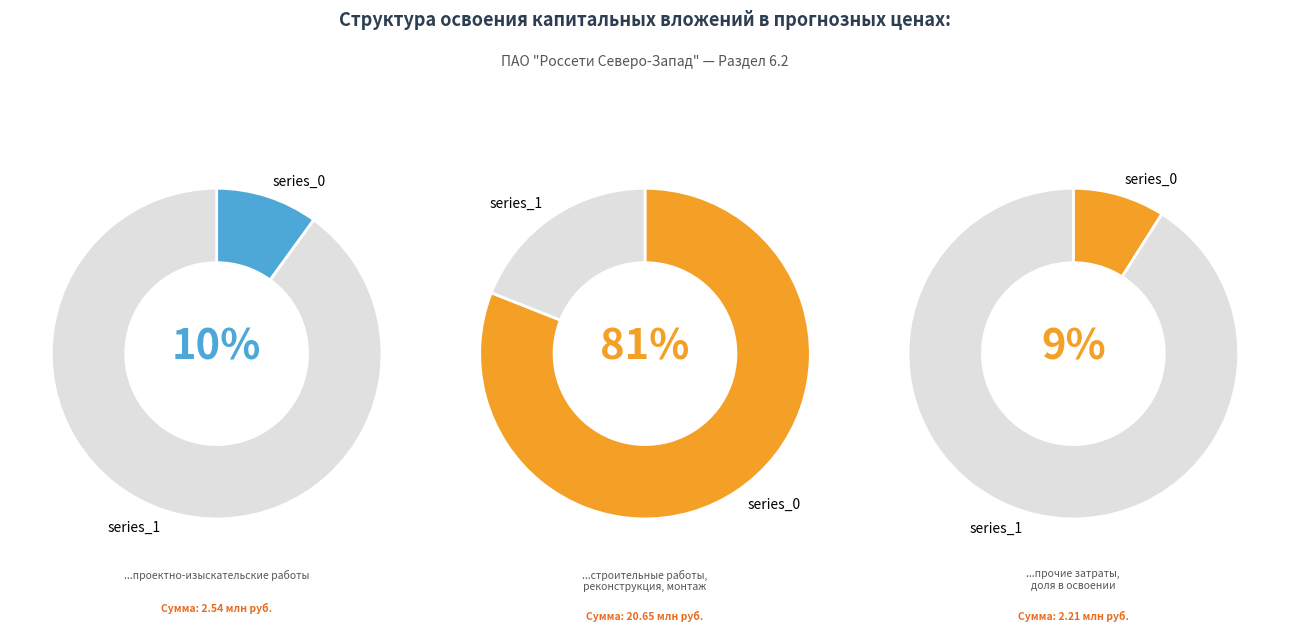

Combined, what portion of the pie is строительные работы and проектно-изыскательские работы?

91.3%